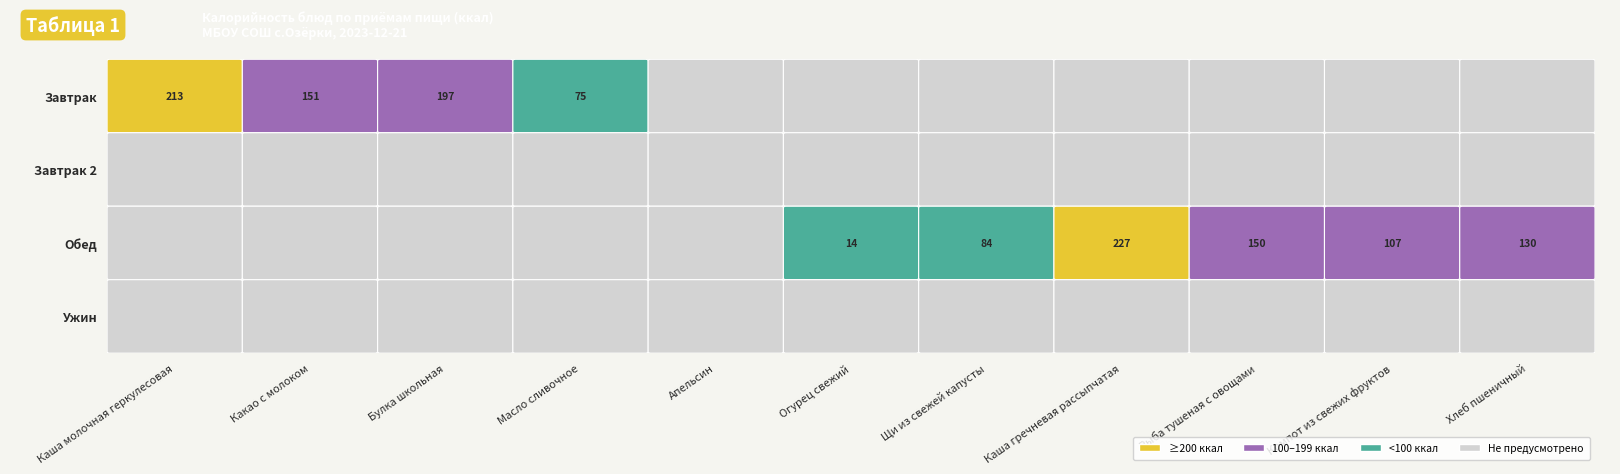

The Огурец свежий series shows 14 at 2. True or false?

True